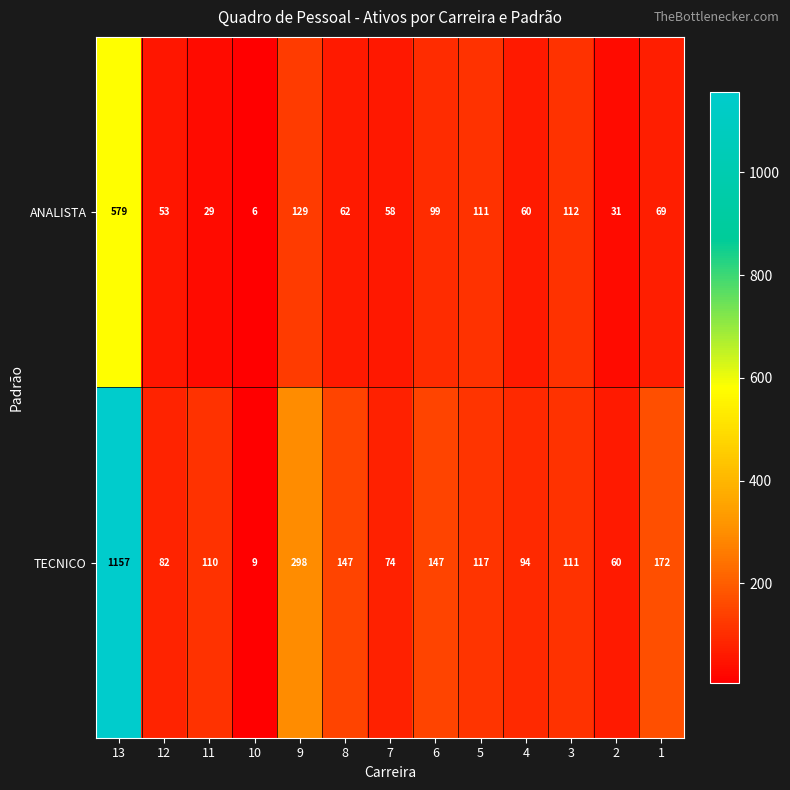

The value of ANALISTA at 5 is 111. True or false?

True